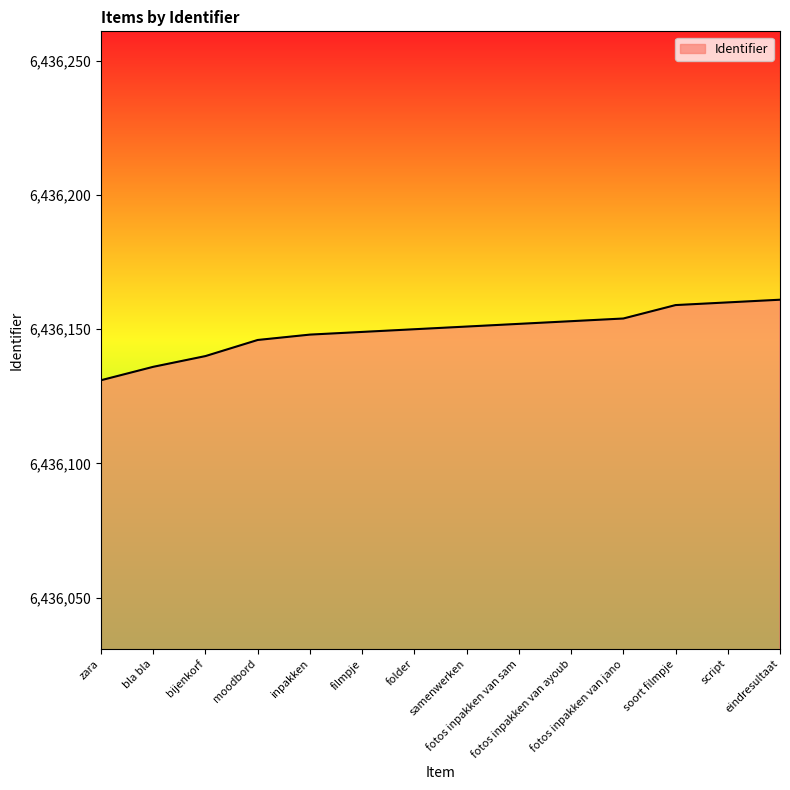

What is the smallest value displayed?

6436131